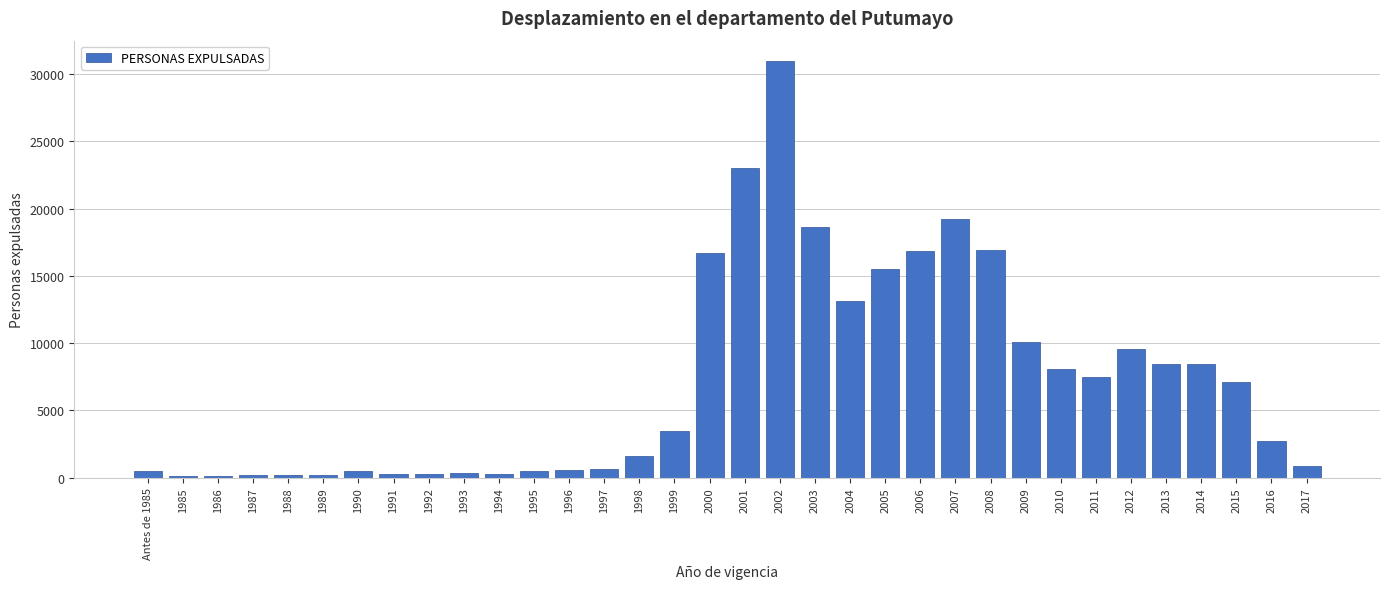

What is the difference between the second highest and second lowest values?

22874